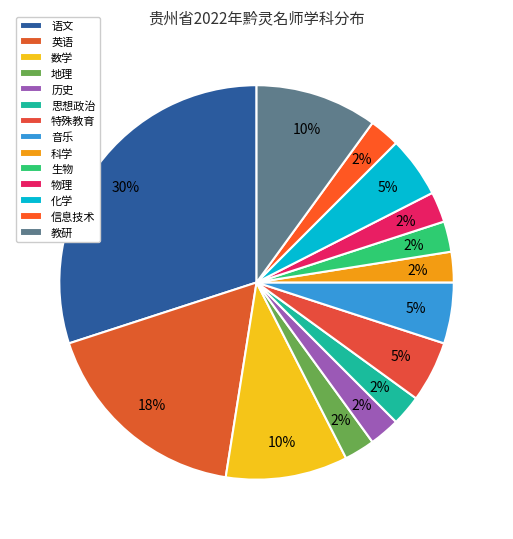

How many segments does this pie chart have?

14